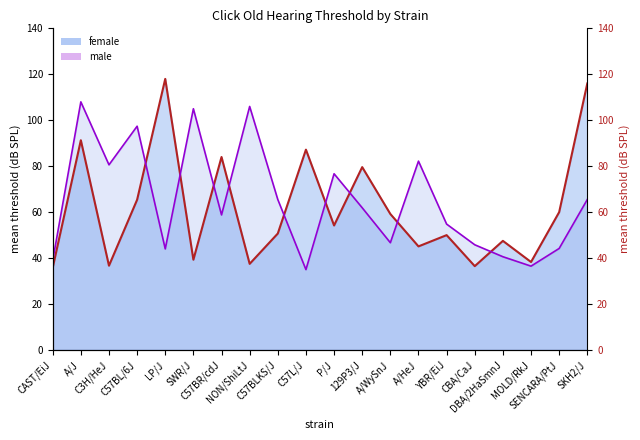

At which category does mean_f reach its first local valley?

C3H/HeJ